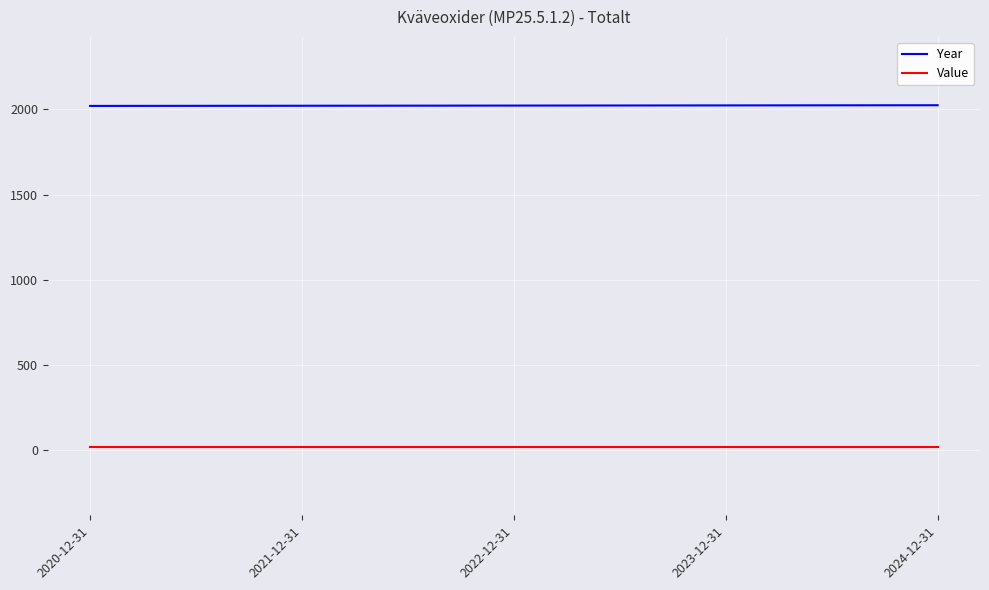

Which series has the largest total across all categories?

Year